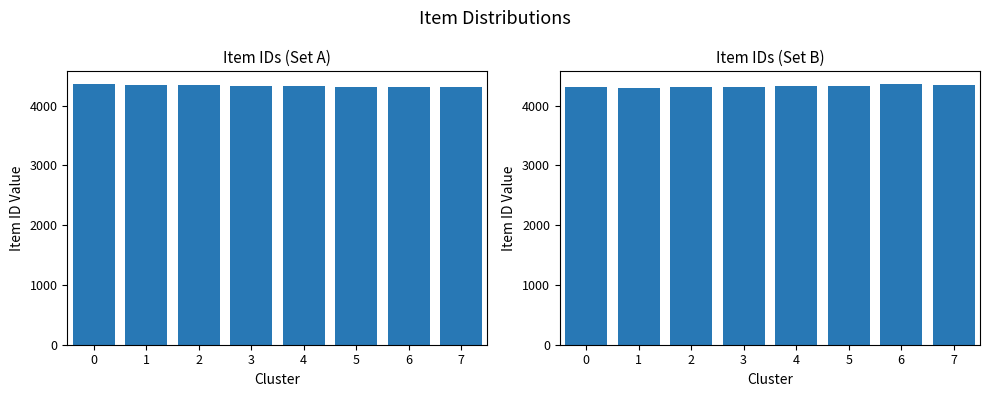

What is the minimum value for Item IDs (Set A)?

4313